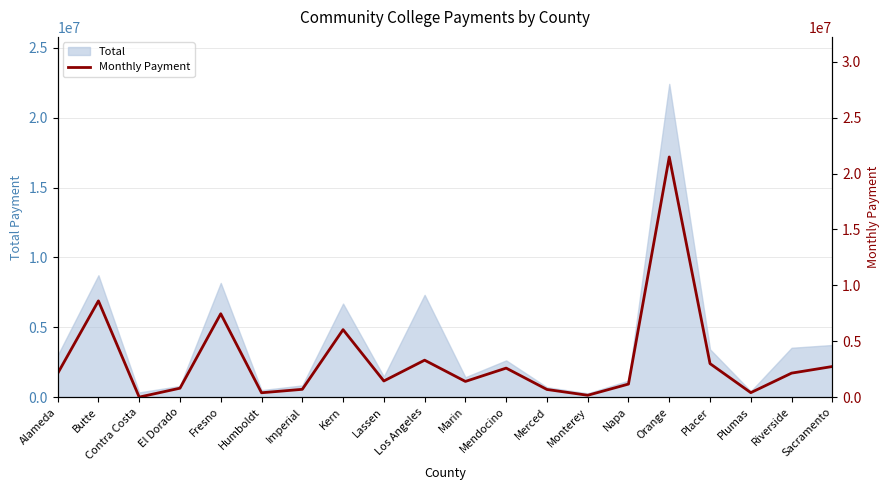

What is the average value?

3330638